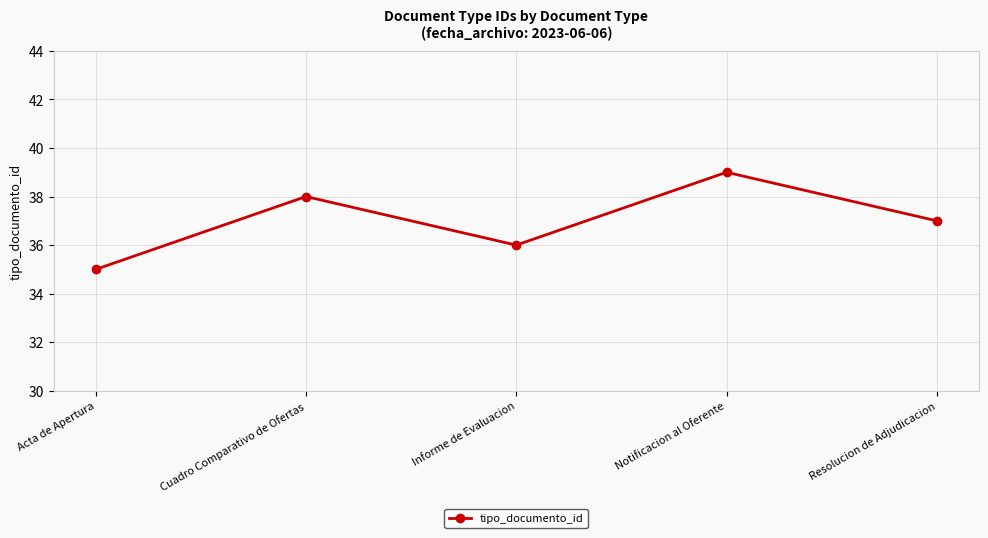

How many points are higher than both their immediate neighbors (excluding endpoints)?

2